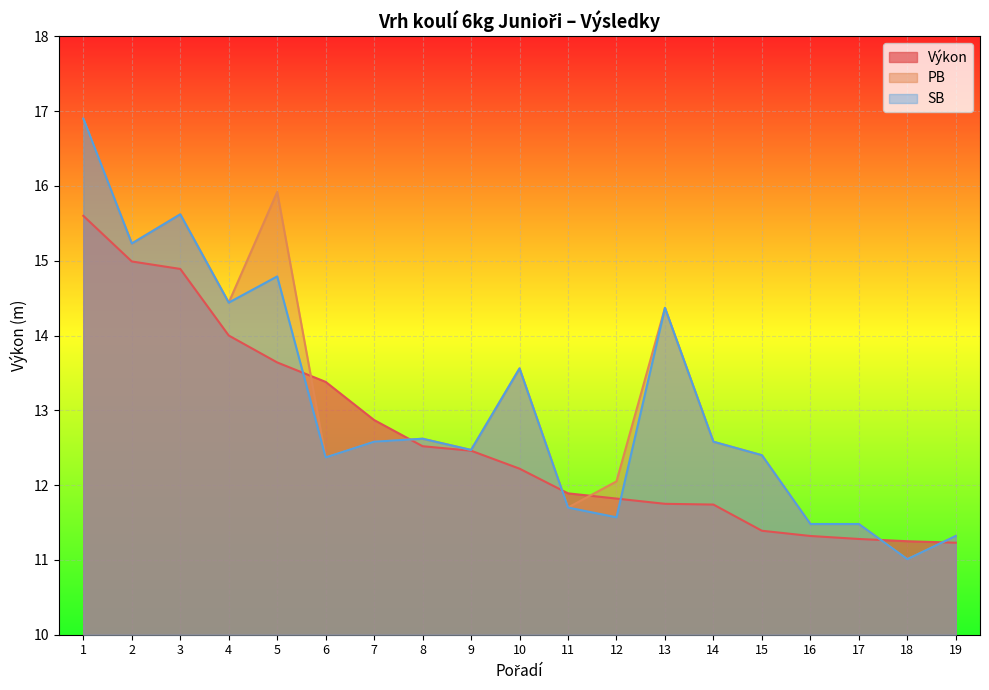

Reading left to right, what are all the values shown in this chart?

Výkon: 1=15.6	2=15.0	3=14.9	4=14.0	5=13.6	6=13.4	7=12.9	8=12.5	9=12.5	10=12.2	11=11.9	12=11.8	13=11.8	14=11.7	15=11.4	16=11.3	17=11.3	18=11.2	19=11.2
PB: 1=16.9	2=15.2	3=15.6	4=14.4	5=15.9	6=12.4	7=12.6	8=12.6	9=12.5	10=13.6	11=11.7	12=12.1	13=14.4	14=12.6	15=12.4	16=11.5	17=11.5	18=11.0	19=11.3
SB: 1=16.9	2=15.2	3=15.6	4=14.4	5=14.8	6=12.4	7=12.6	8=12.6	9=12.5	10=13.6	11=11.7	12=11.6	13=14.4	14=12.6	15=12.4	16=11.5	17=11.5	18=11.0	19=11.3